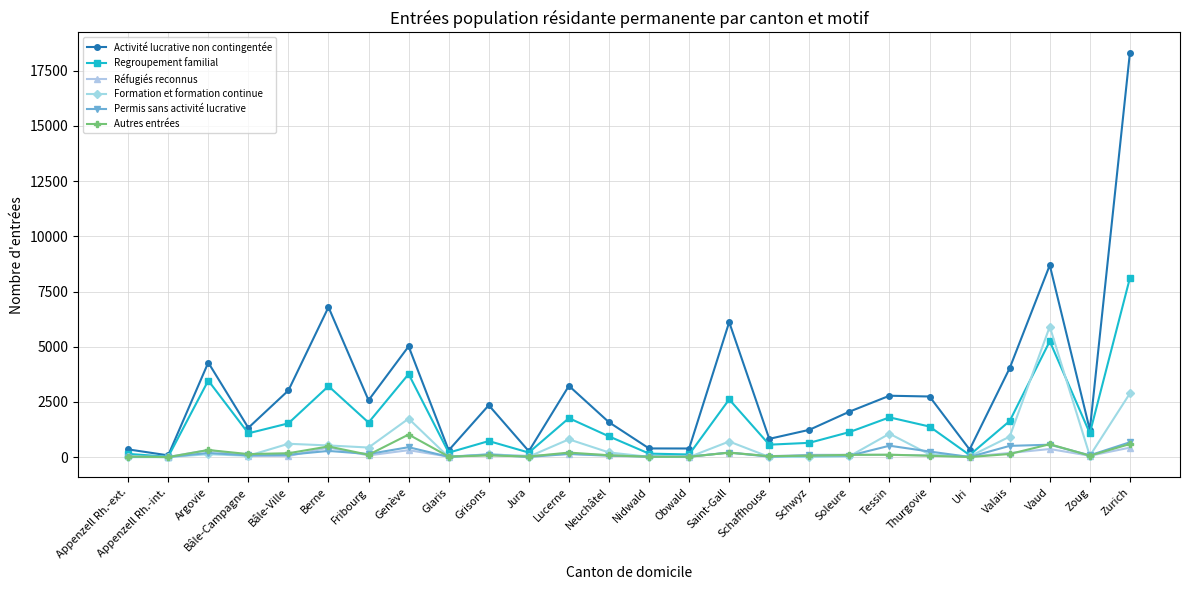

True or false: Réfugiés reconnus has more than 0 points higher than both neighbors.

True